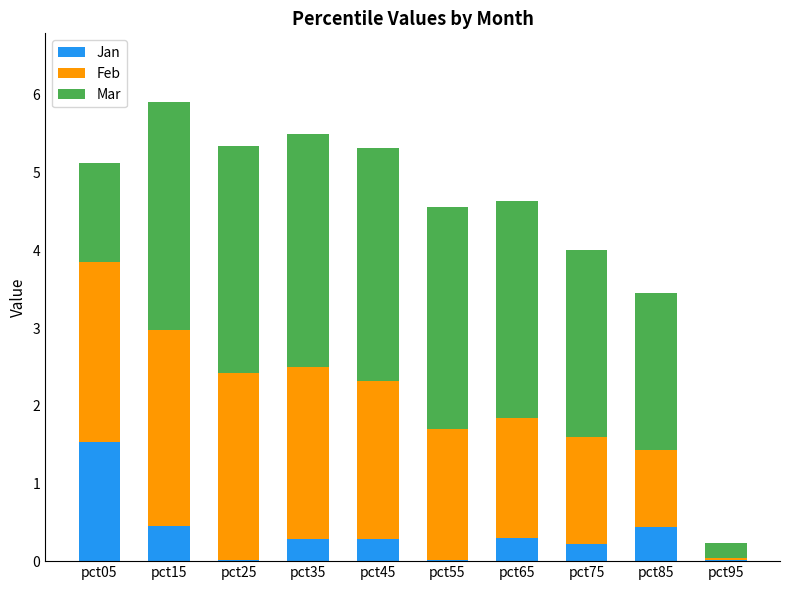

True or false: Jan has a value of 0.3 at pct65.

True